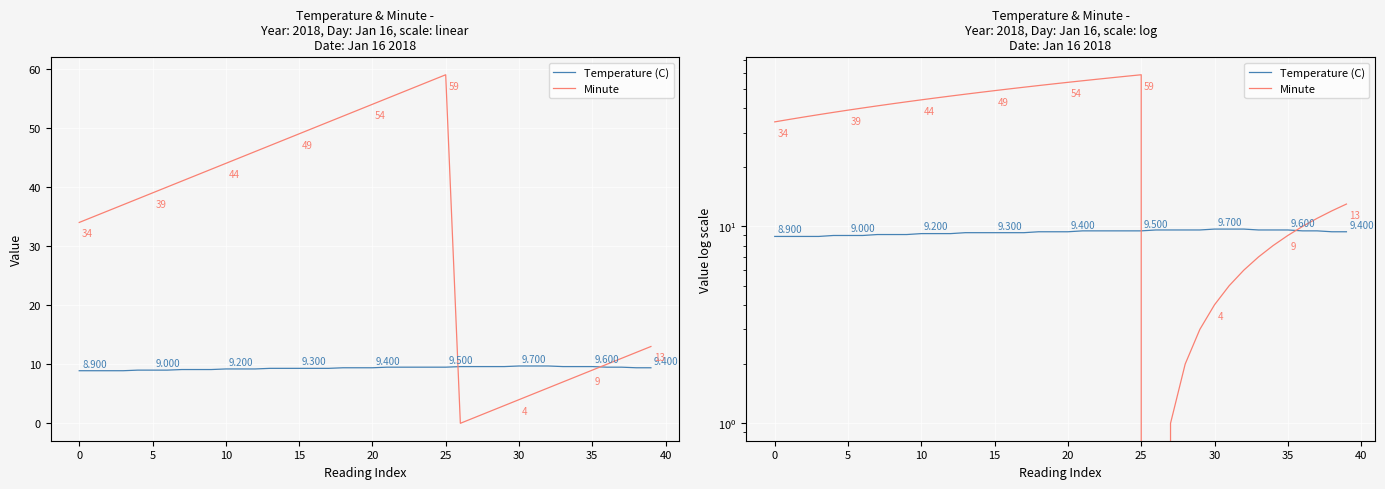

Reading right to left, transcribe all the data shown in this chart.

Temperature (C): 9.4	9.4	9.5	9.5	9.6	9.6	9.6	9.7	9.7	9.7	9.6	9.6	9.6	9.6	9.5	9.5	9.5	9.5	9.5	9.4	9.4	9.4	9.3	9.3	9.3	9.3	9.3	9.2	9.2	9.2	9.1	9.1	9.1	9.0	9.0	9.0	8.9	8.9	8.9	8.9
Minute: 13.0	12.0	11.0	10.0	9.0	8.0	7.0	6.0	5.0	4.0	3.0	2.0	1.0	0.0	59.0	58.0	57.0	56.0	55.0	54.0	53.0	52.0	51.0	50.0	49.0	48.0	47.0	46.0	45.0	44.0	43.0	42.0	41.0	40.0	39.0	38.0	37.0	36.0	35.0	34.0